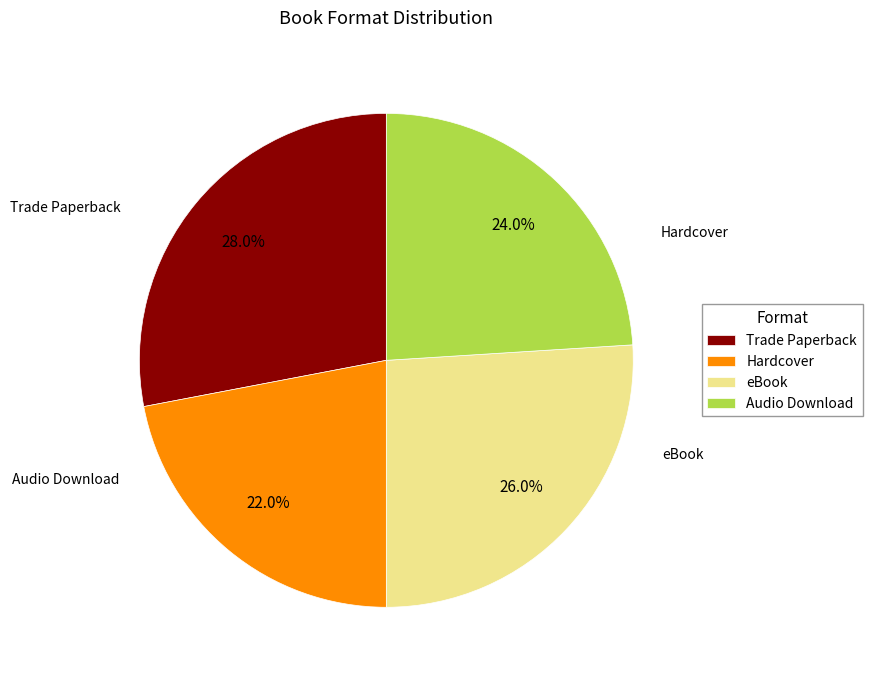

To the nearest percent, what percentage of the pie is Hardcover?

22%